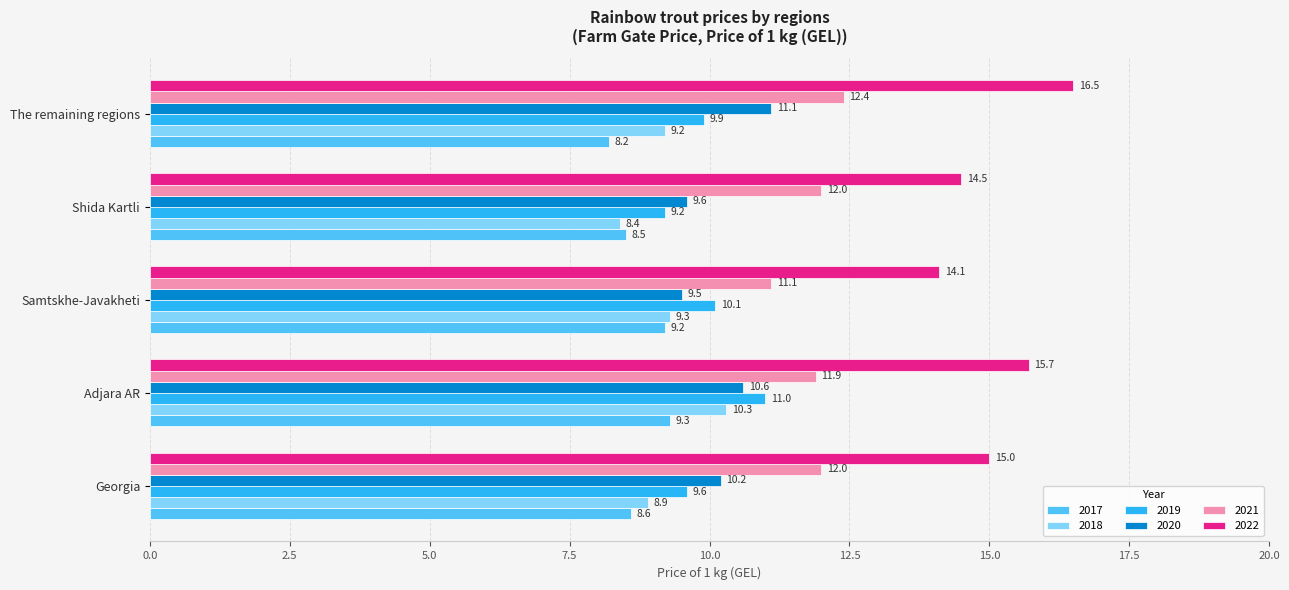

Which series has the widest spread of values?

2022